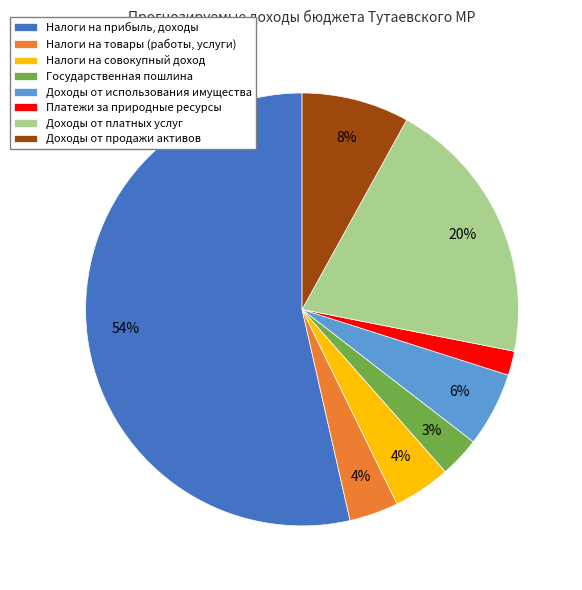

Which slice is the smallest?

Платежи за природные ресурсы